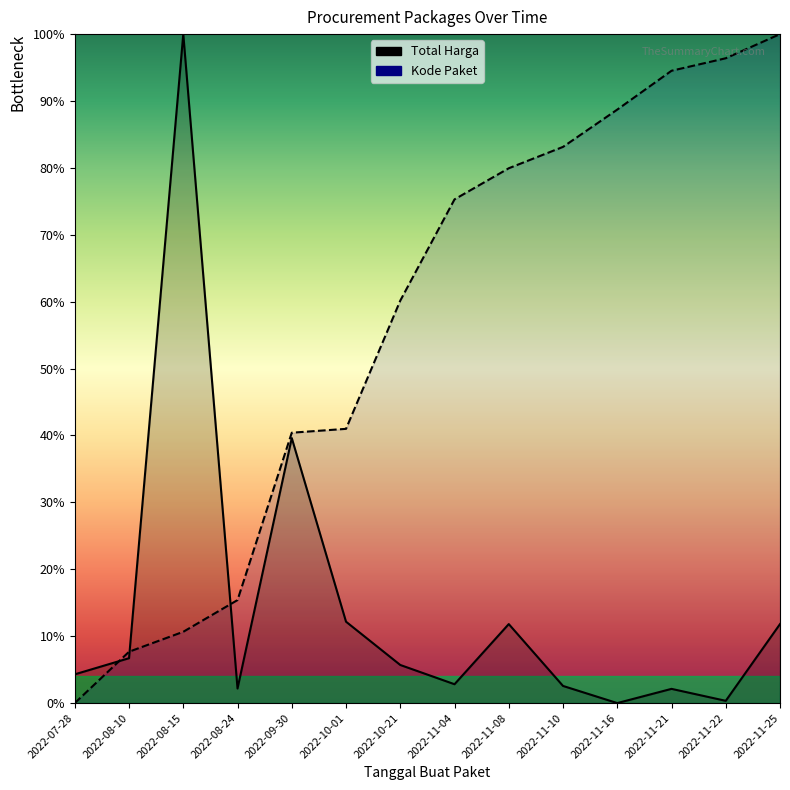

Reading right to left, transcribe all the data shown in this chart.

Total Harga: 2022-11-25=11.8	2022-11-22=0.3	2022-11-21=2.1	2022-11-16=0.0	2022-11-10=2.6	2022-11-08=11.8	2022-11-04=2.8	2022-10-21=5.7	2022-10-01=12.2	2022-09-30=39.6	2022-08-24=2.2	2022-08-15=100.0	2022-08-10=6.7	2022-07-28=4.3
Kode Paket: 2022-11-25=100.0	2022-11-22=96.4	2022-11-21=94.5	2022-11-16=88.7	2022-11-10=83.1	2022-11-08=79.9	2022-11-04=75.3	2022-10-21=60.2	2022-10-01=41.0	2022-09-30=40.4	2022-08-24=15.4	2022-08-15=10.7	2022-08-10=7.7	2022-07-28=0.0